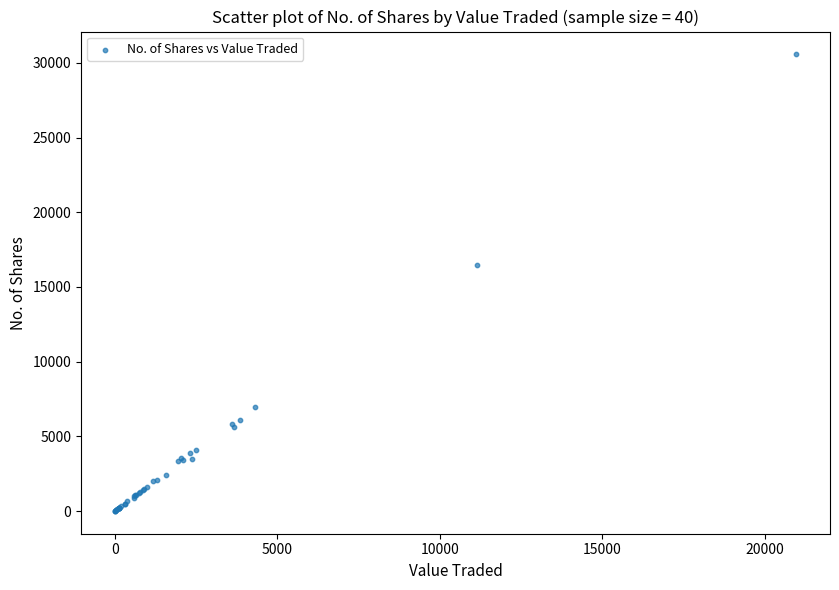

What Y value in the scatter plot is closest to 15288?

16452